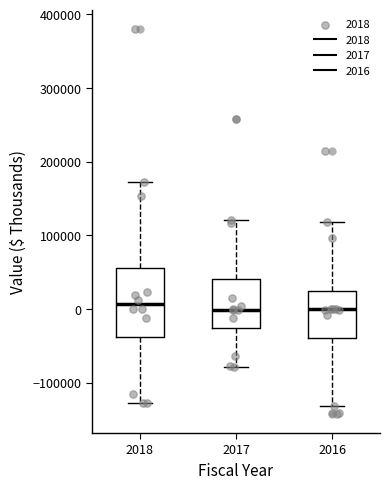

Reading left to right, transcribe this box plot: for each box, give where its median line is, the range the box spans, and where its two whiskers end, as read against the y-axis. The values are not printed on the chart, so give them approximately, as read against the axis.

2018: median 10000, box -40000 to 60000, whiskers -130000 to 170000
2017: median 0, box -30000 to 40000, whiskers -80000 to 120000
2016: median 0, box -40000 to 20000, whiskers -130000 to 120000